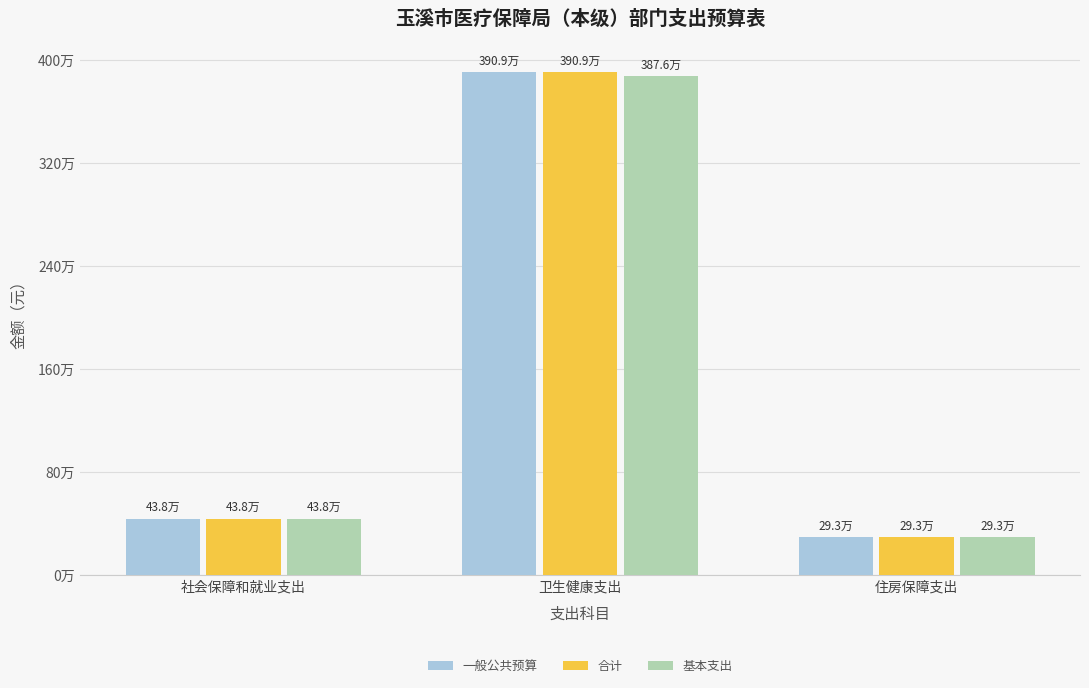

Which category has the highest value across all series?

卫生健康支出